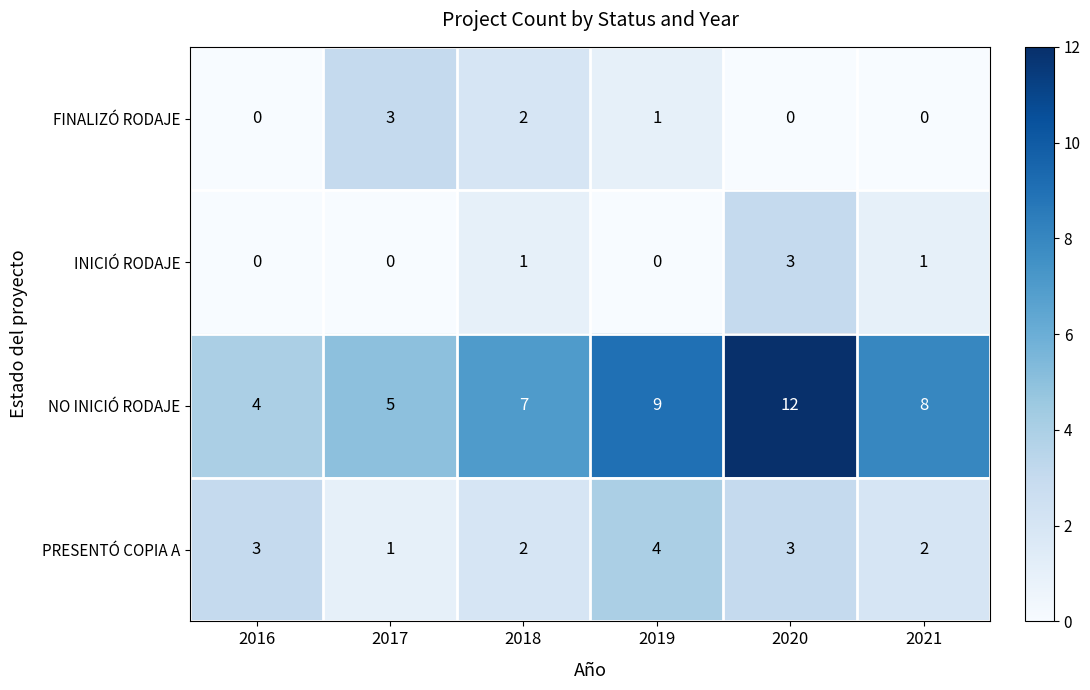

What is the difference between the maximum and minimum values in the NO INICIÓ RODAJE series?

8